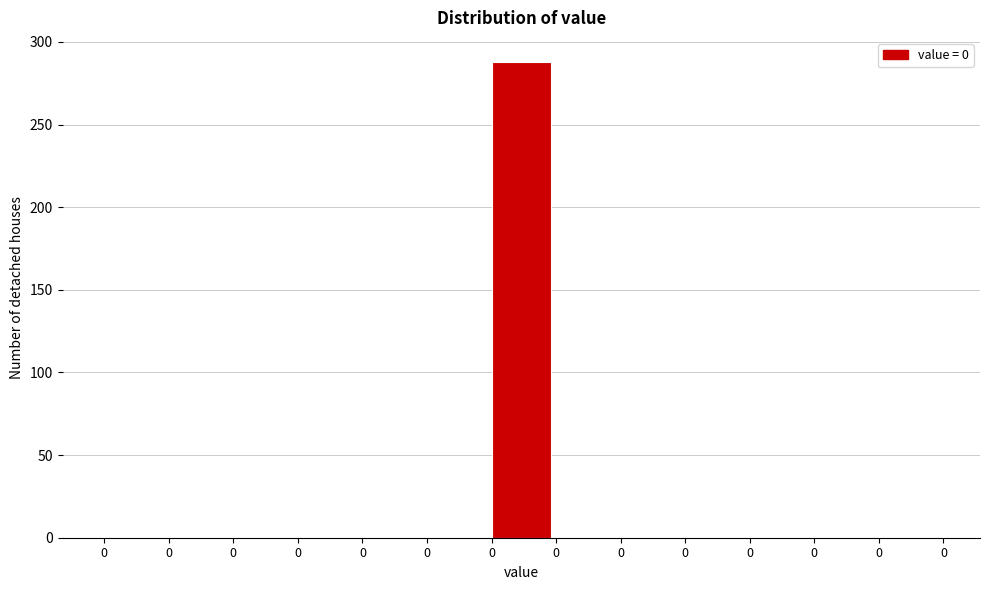

How many values exceed 0?

1